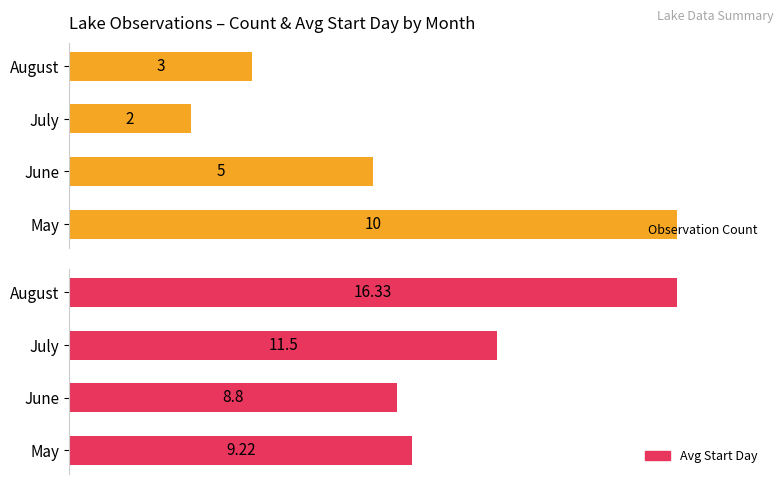

How many bars are there in each group?

2